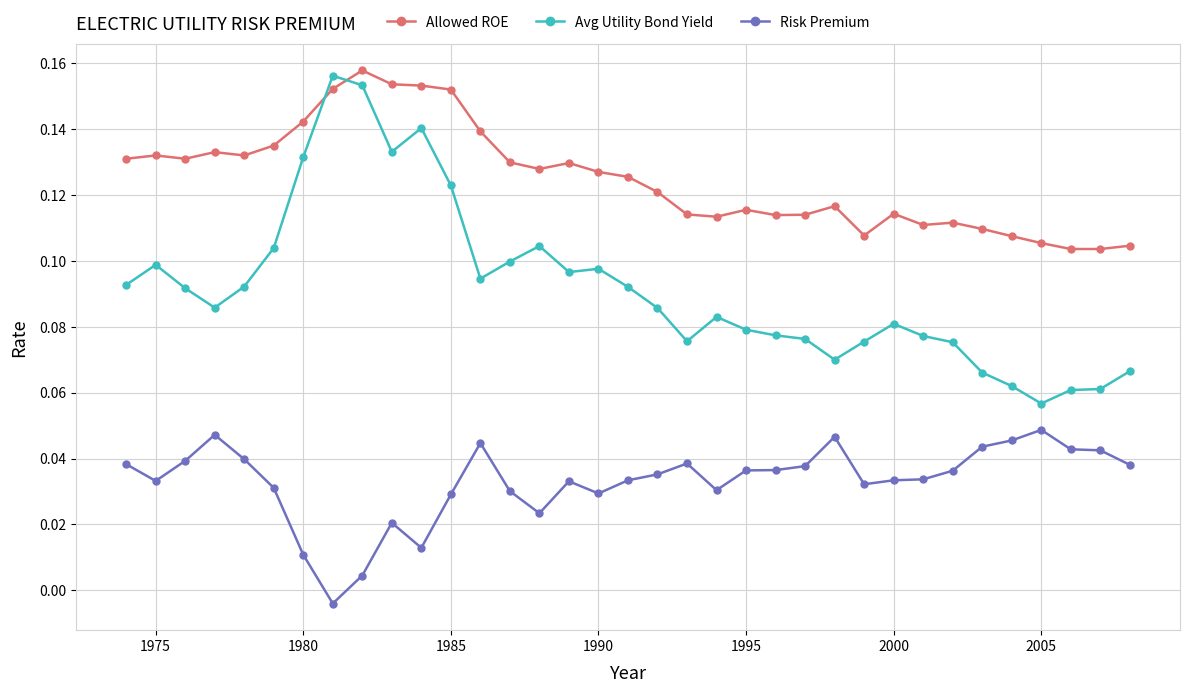

Which series has the largest total across all categories?

Allowed ROE